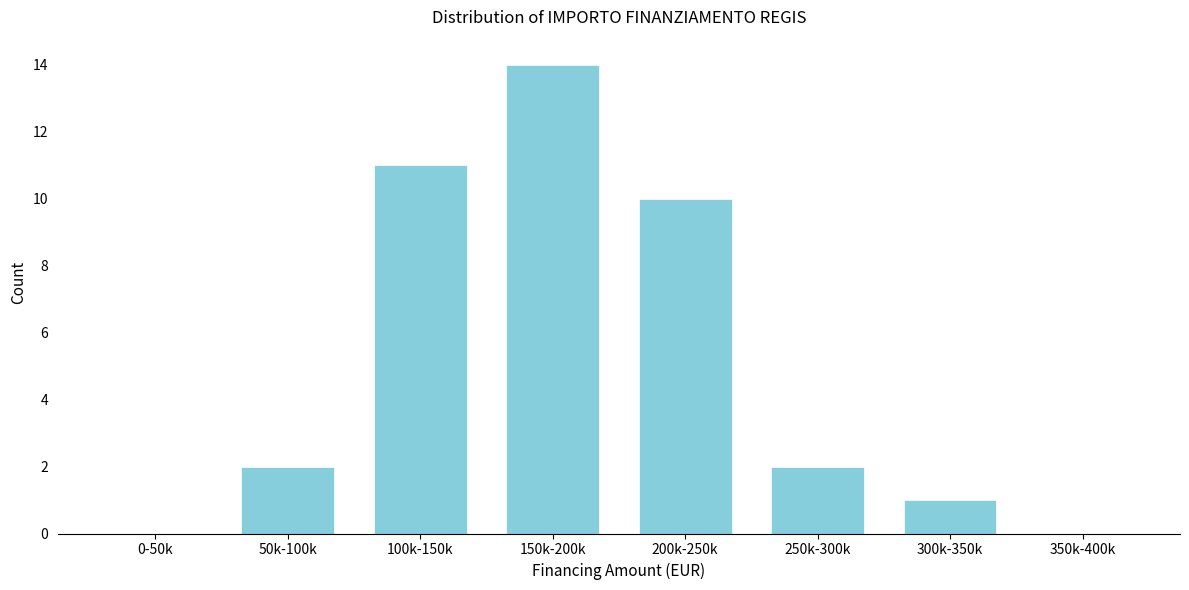

Reading left to right, extract all data points from this chart.

0-50k=0	50k-100k=2	100k-150k=11	150k-200k=14	200k-250k=10	250k-300k=2	300k-350k=1	350k-400k=0